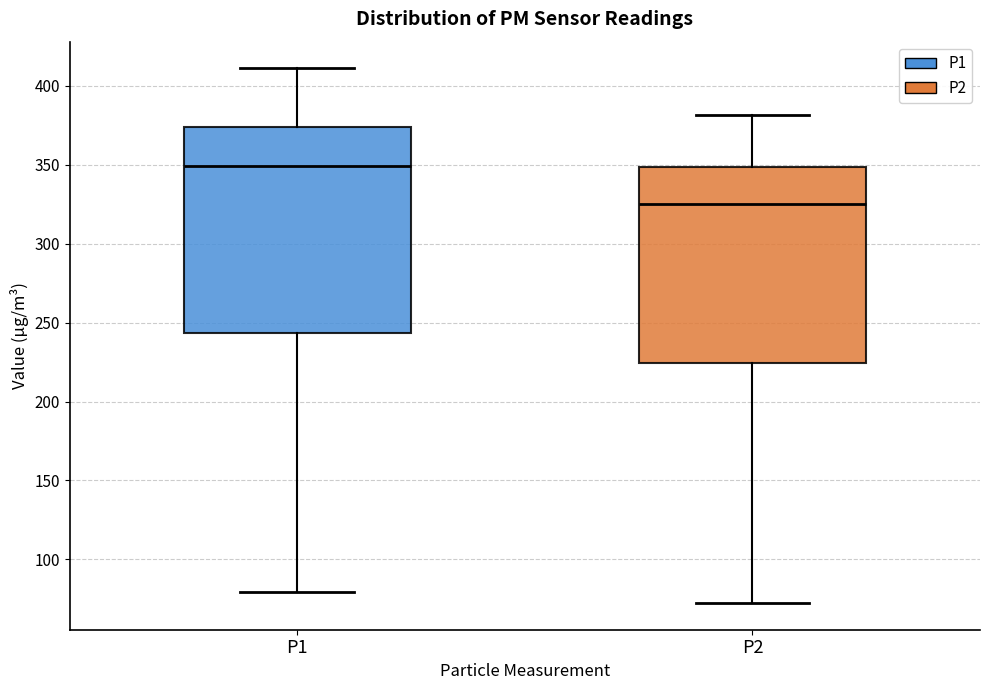

Where does the upper whisker of the box for P2 end on the y-axis? The values are not printed on the chart, so give them approximately, as read against the axis.

380